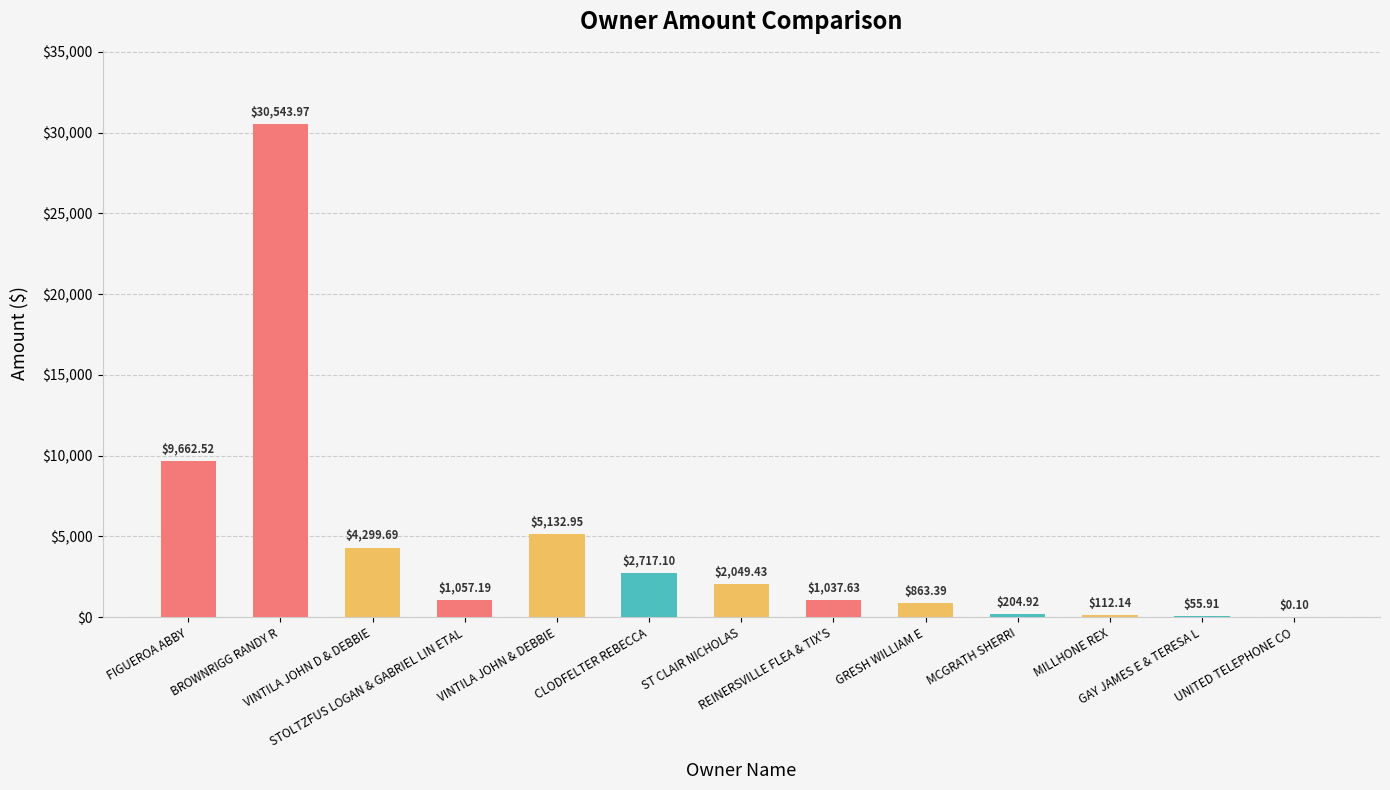

How many data points are above 1057?

7